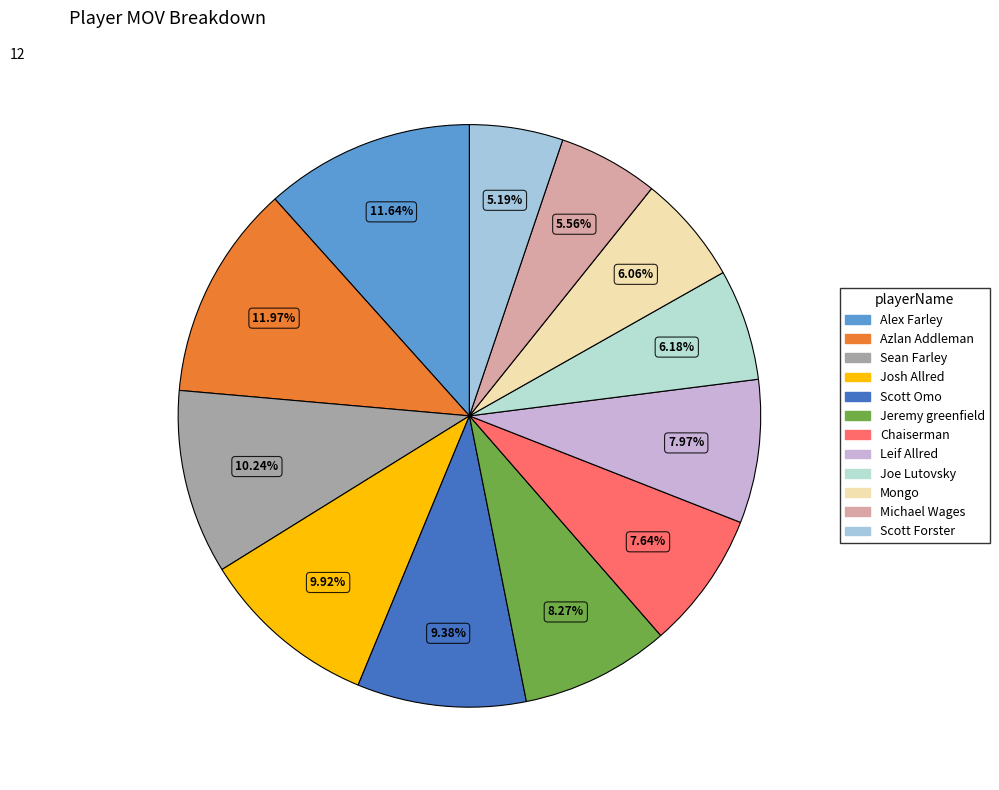

Which has a higher value, Scott Omo or Josh Allred?

Josh Allred